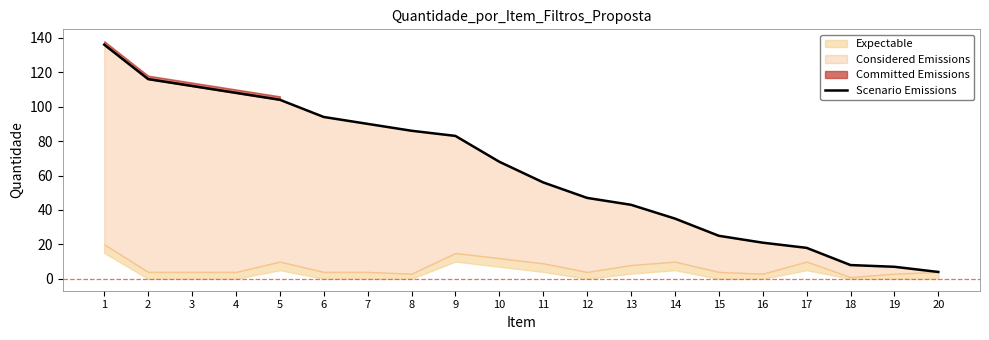

Between 10 and 6, which is larger?

6